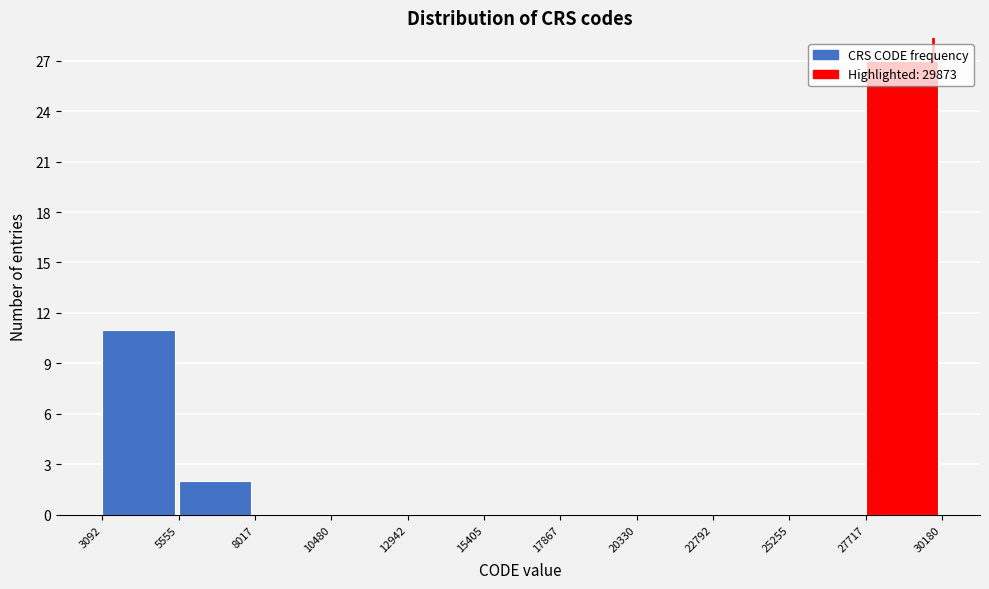

Reading left to right, list every bar in this chart as the range it spans on the x-axis followed by its height. The values are not printed on the chart, so give them approximately, as read against the axis.

3092 to 5555: 11
5555 to 8017: 2
8017 to 10480: 0
10480 to 12942: 0
12942 to 15405: 0
15405 to 17867: 0
17867 to 20330: 0
20330 to 22792: 0
22792 to 25255: 0
25255 to 27717: 0
27717 to 30180: 27